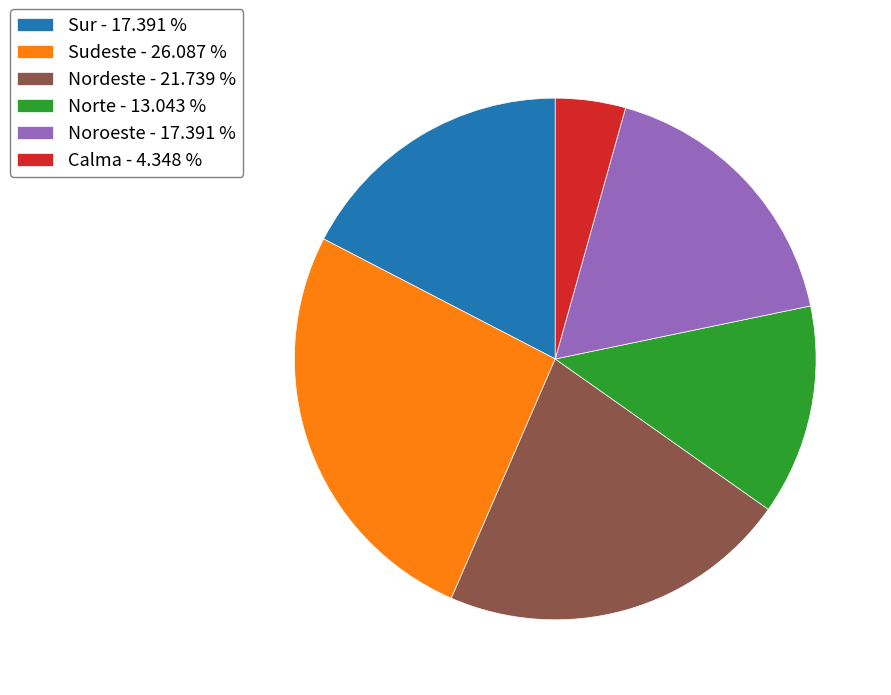

What is the smallest slice in the pie chart?

Calma